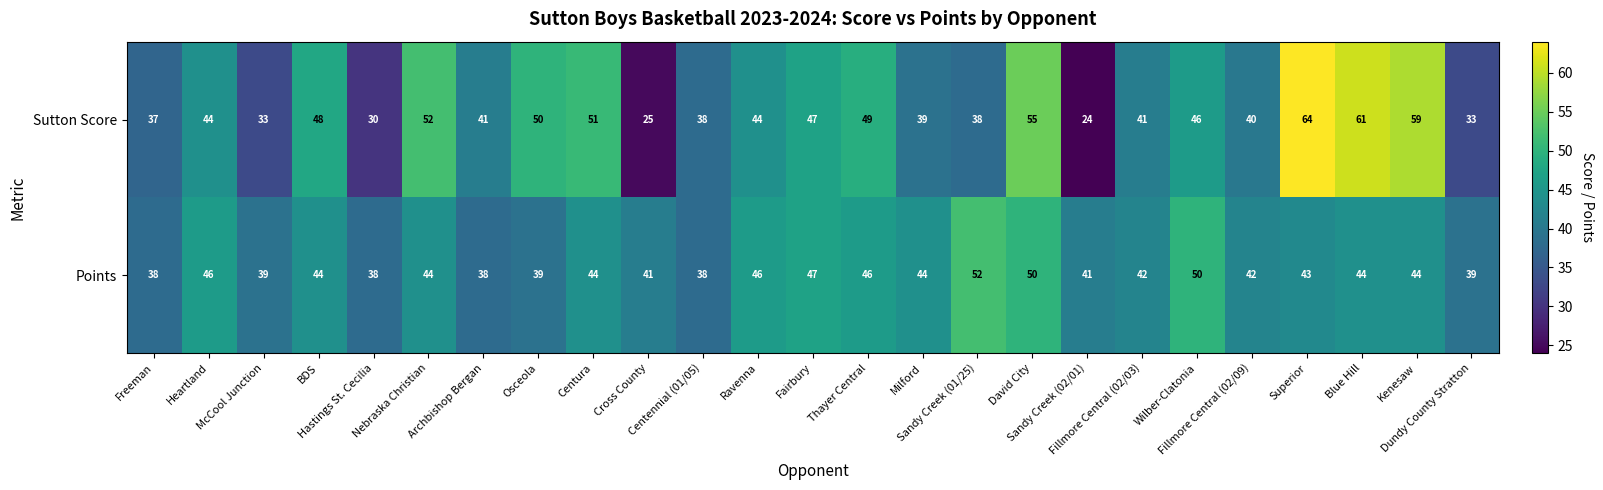

Count the number of data series in this chart.

2